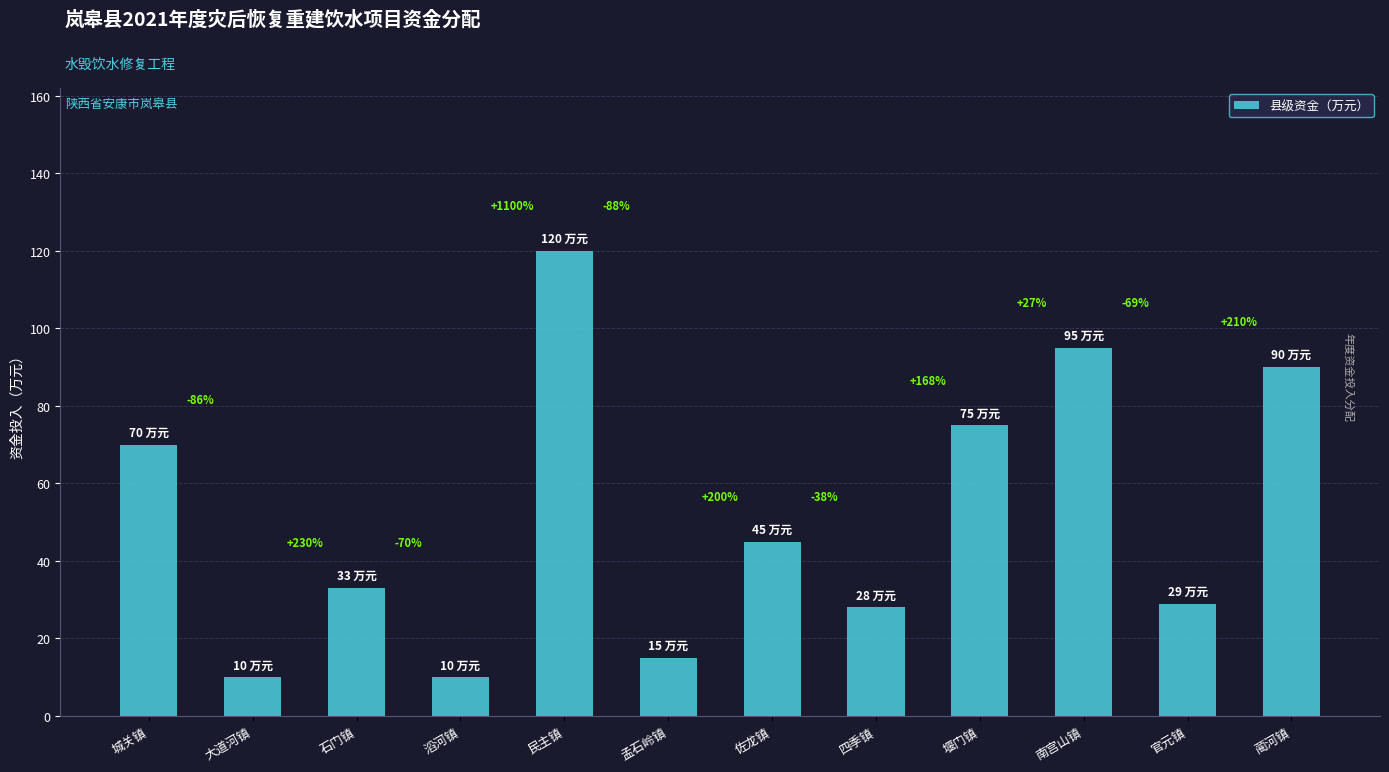

What is the label of the 2nd bar from the left?

大道河镇